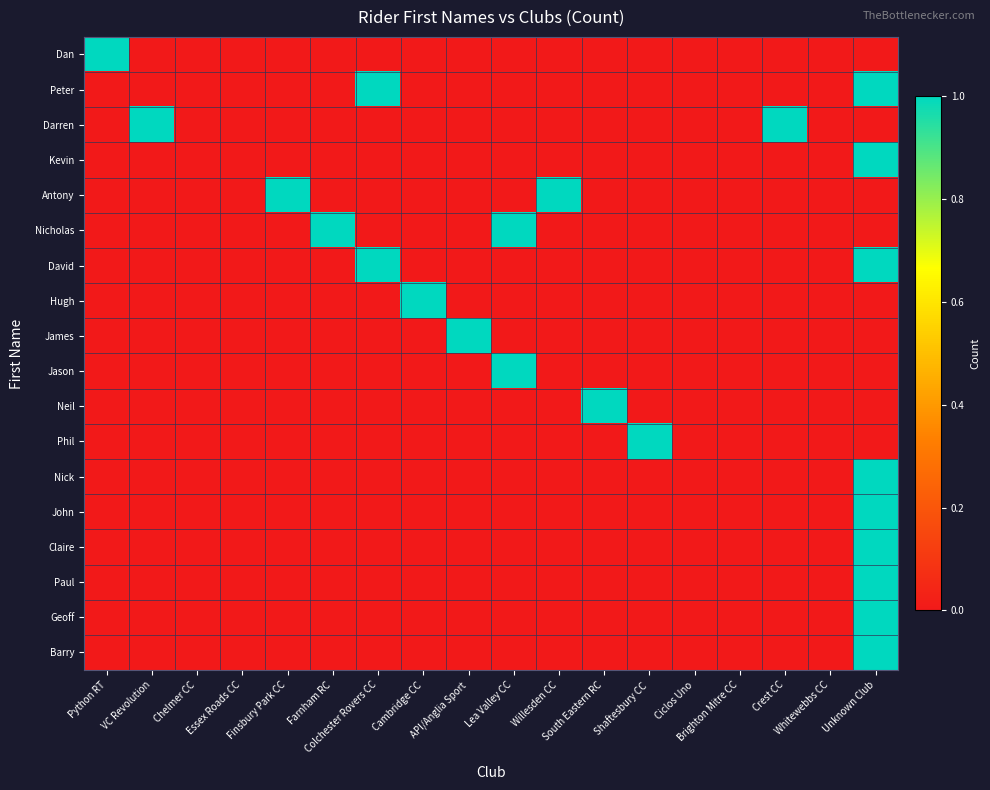

Between Finsbury Park CC and Lea Valley CC, which series saw the biggest shift?

Antony